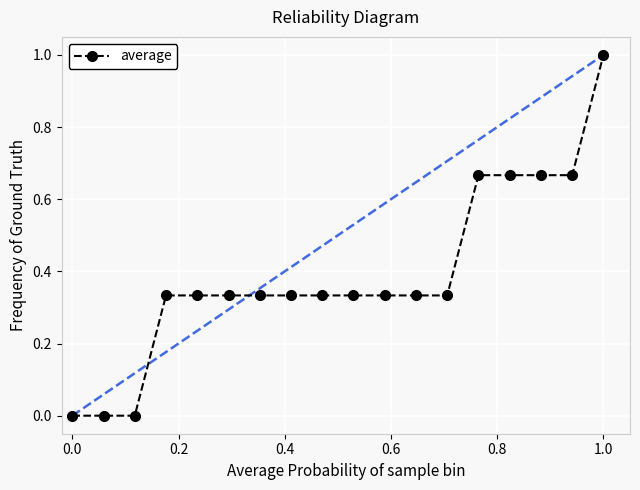

What is the maximum value shown in the chart?

1.0